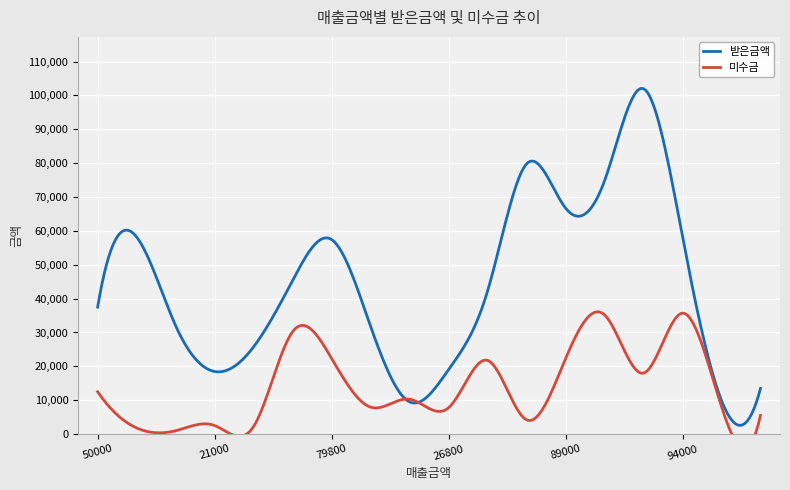

What are all the series names shown in the legend?

받은금액, 미수금